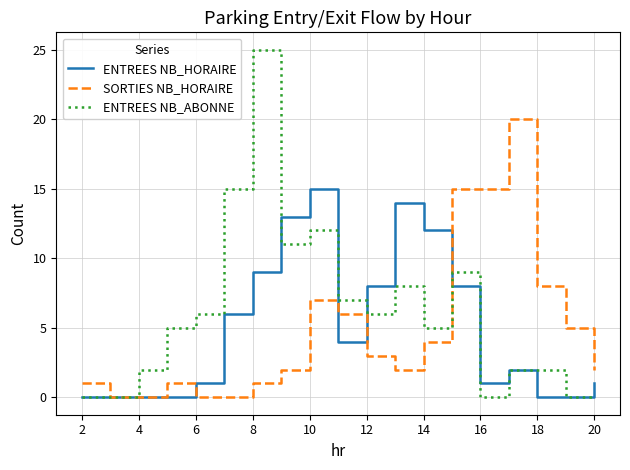

What is the maximum value for SORTIES NB_HORAIRE?

20